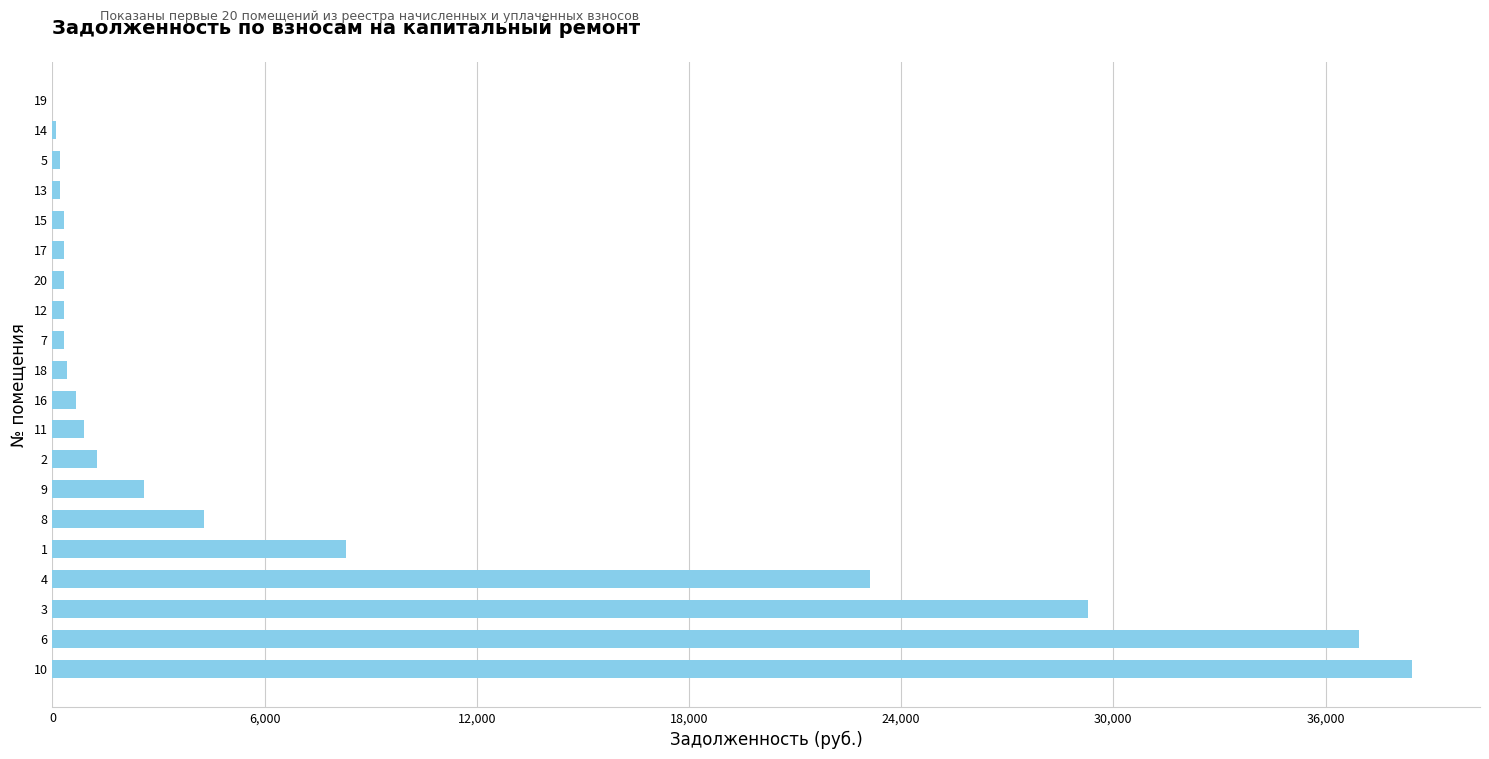

Approximately how many times larger is the value at 4 compared to 2?

18.4